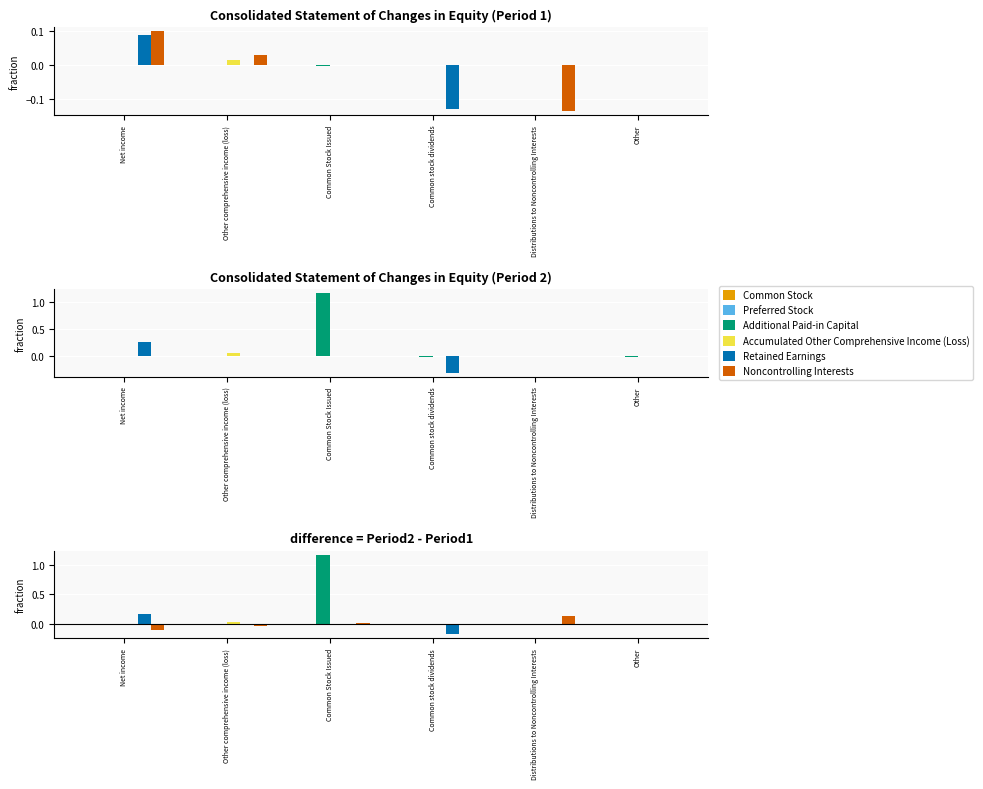

What position from the right is Net income?

6